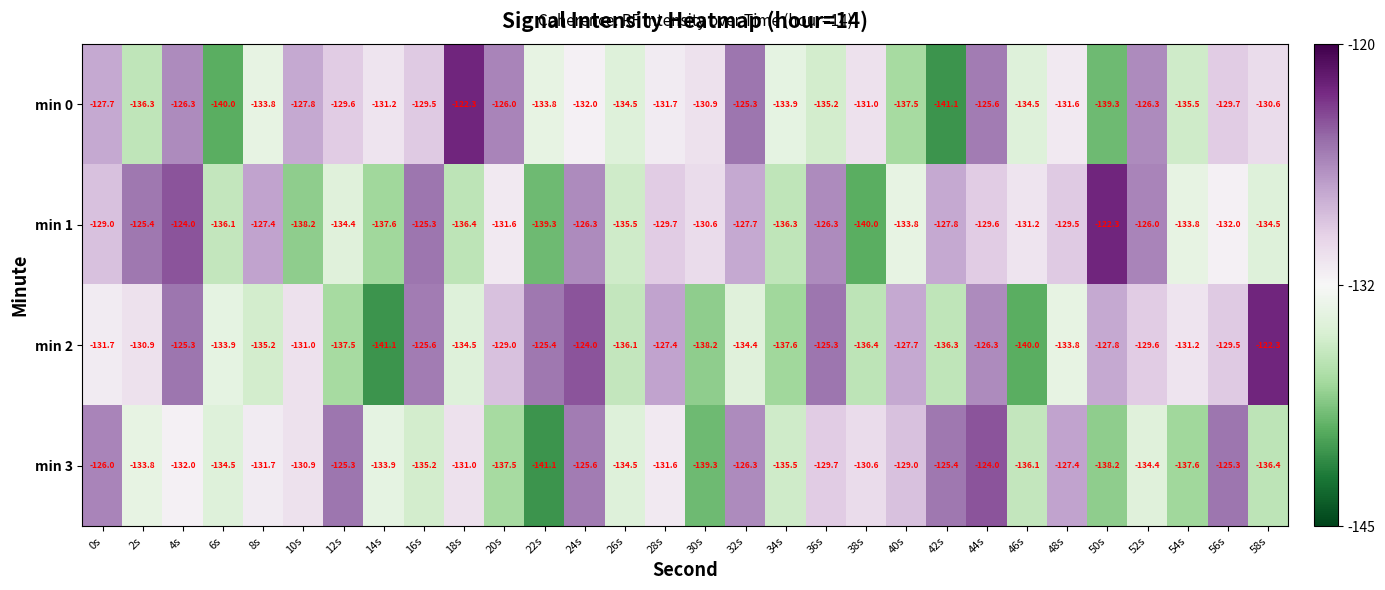

What is the difference between the highest and lowest values at 10s?

10.4